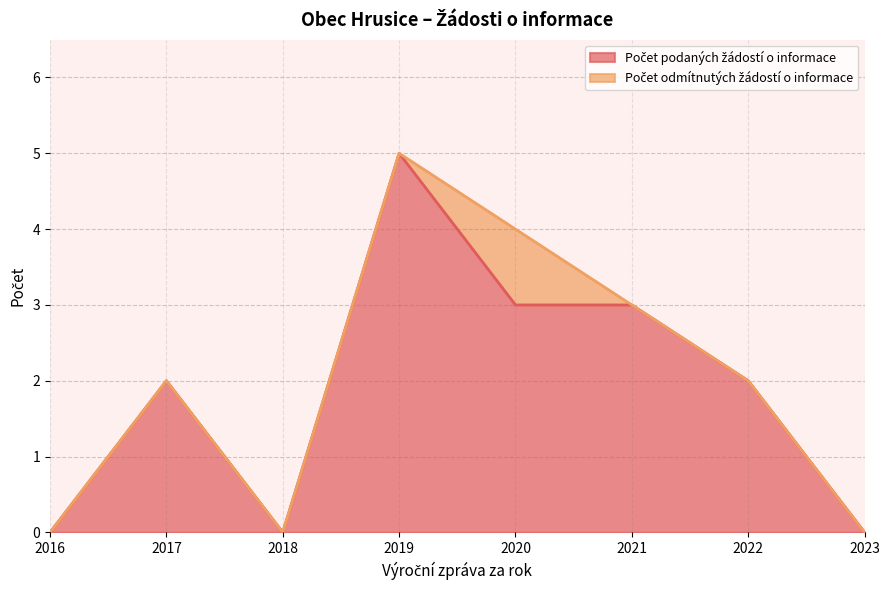

At which category is the sum across all series the highest?

2019